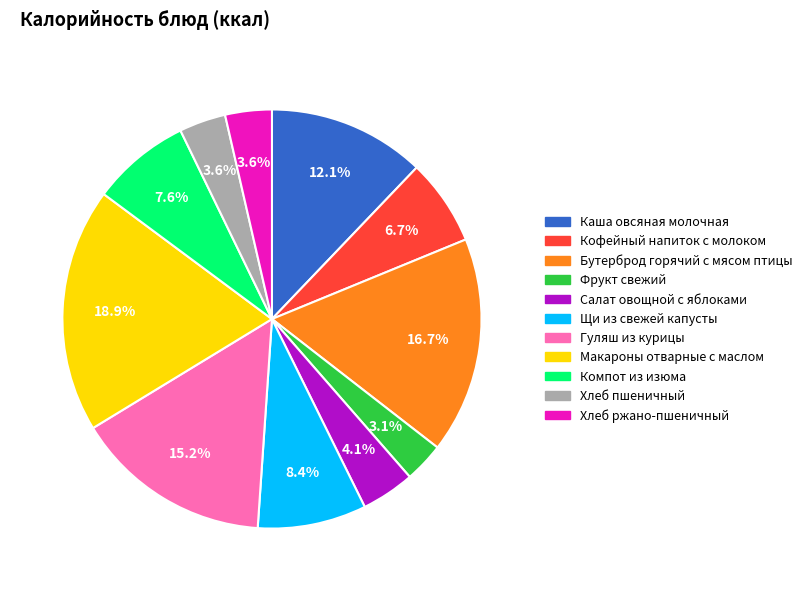

Which category has the biggest portion of the pie?

Макароны отварные с маслом